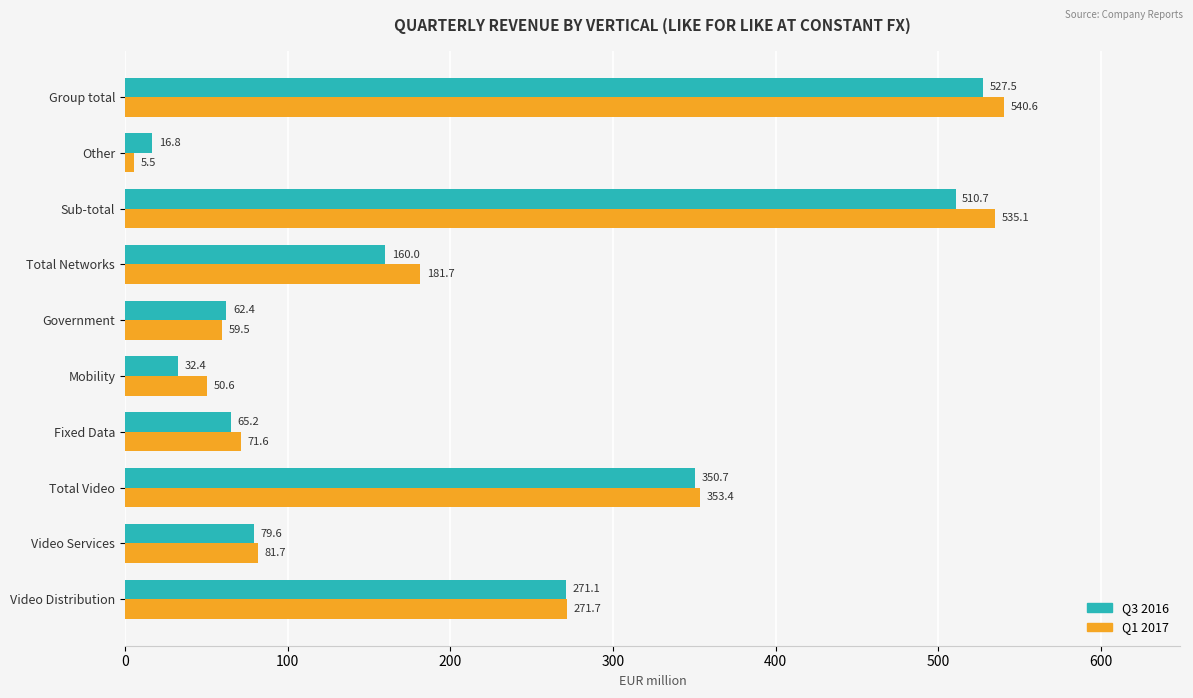

Which series changed the most between Total Networks and Sub-total?

Q1 2017